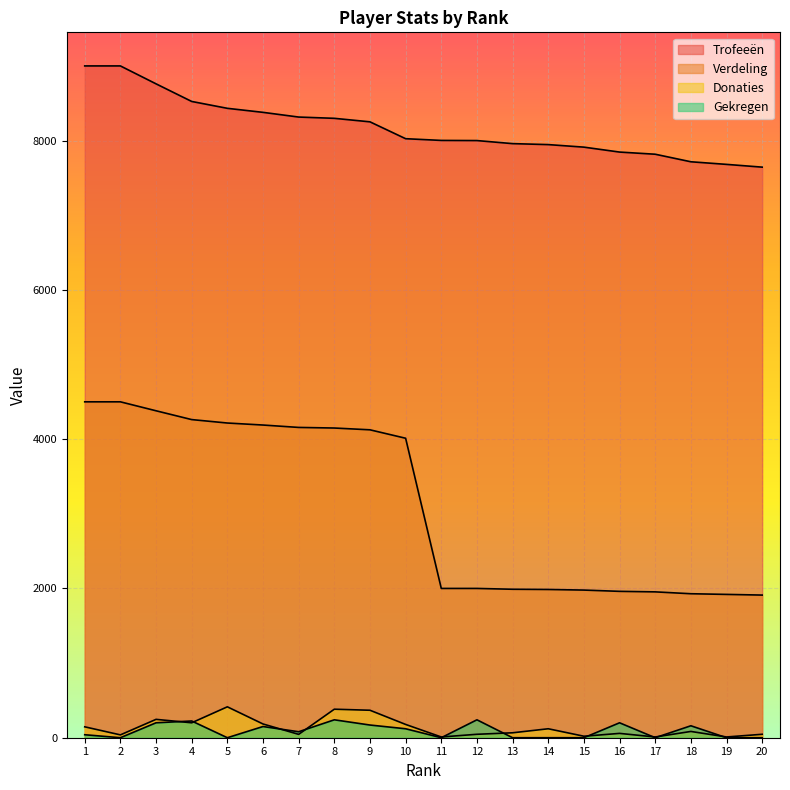

What is the difference between the highest and lowest values at 18?

7632